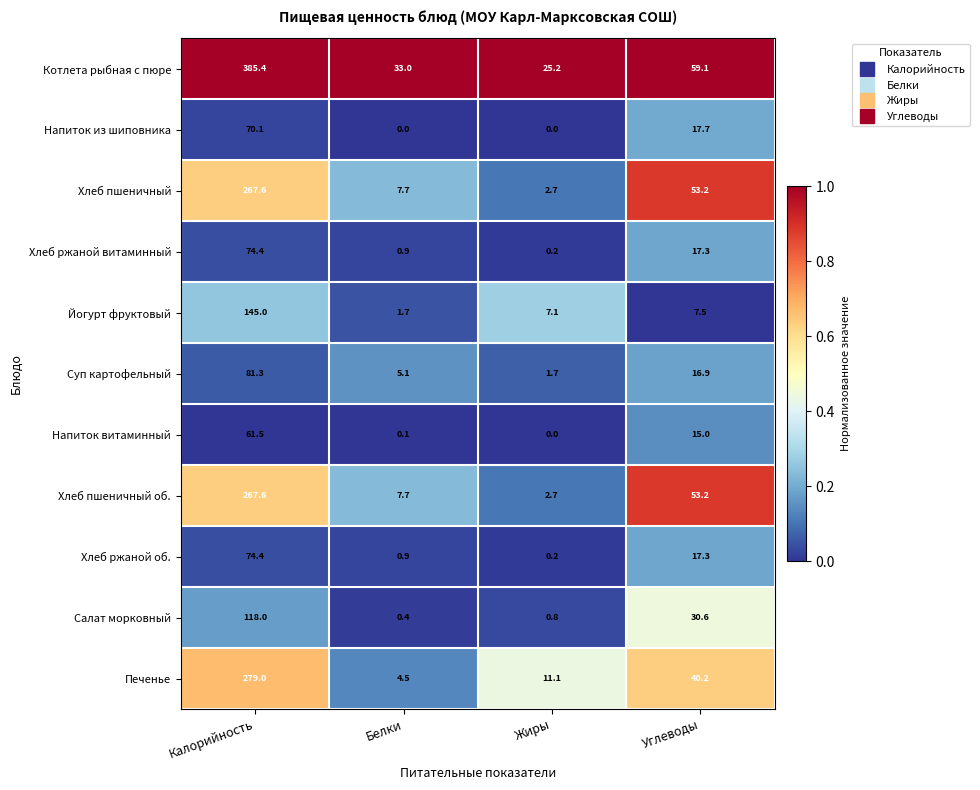

Which category has the highest value across all series?

Калорийность